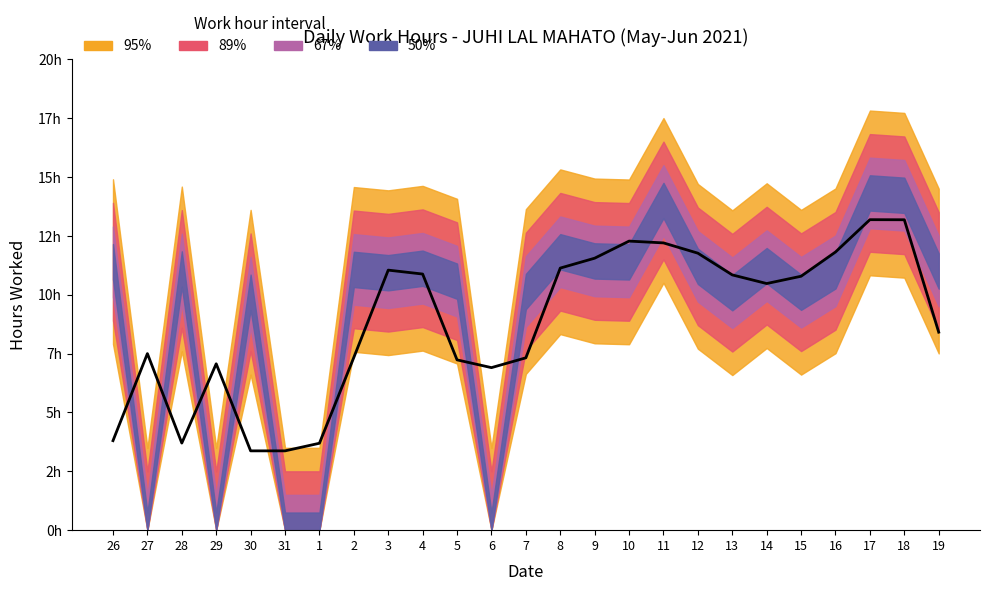

What is the maximum value shown in the chart?

13.2